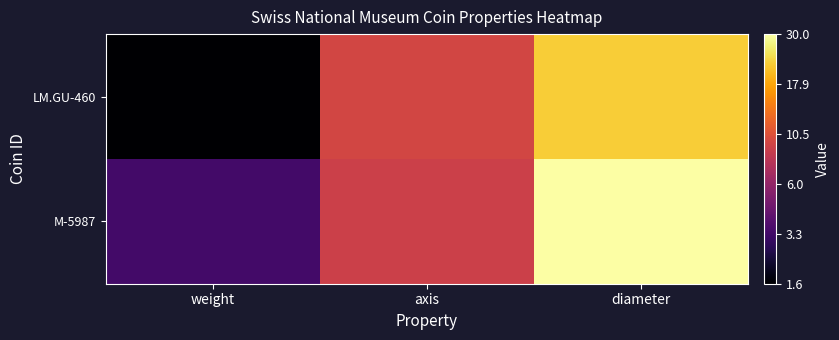

Which label corresponds to the smallest value in the chart?

weight